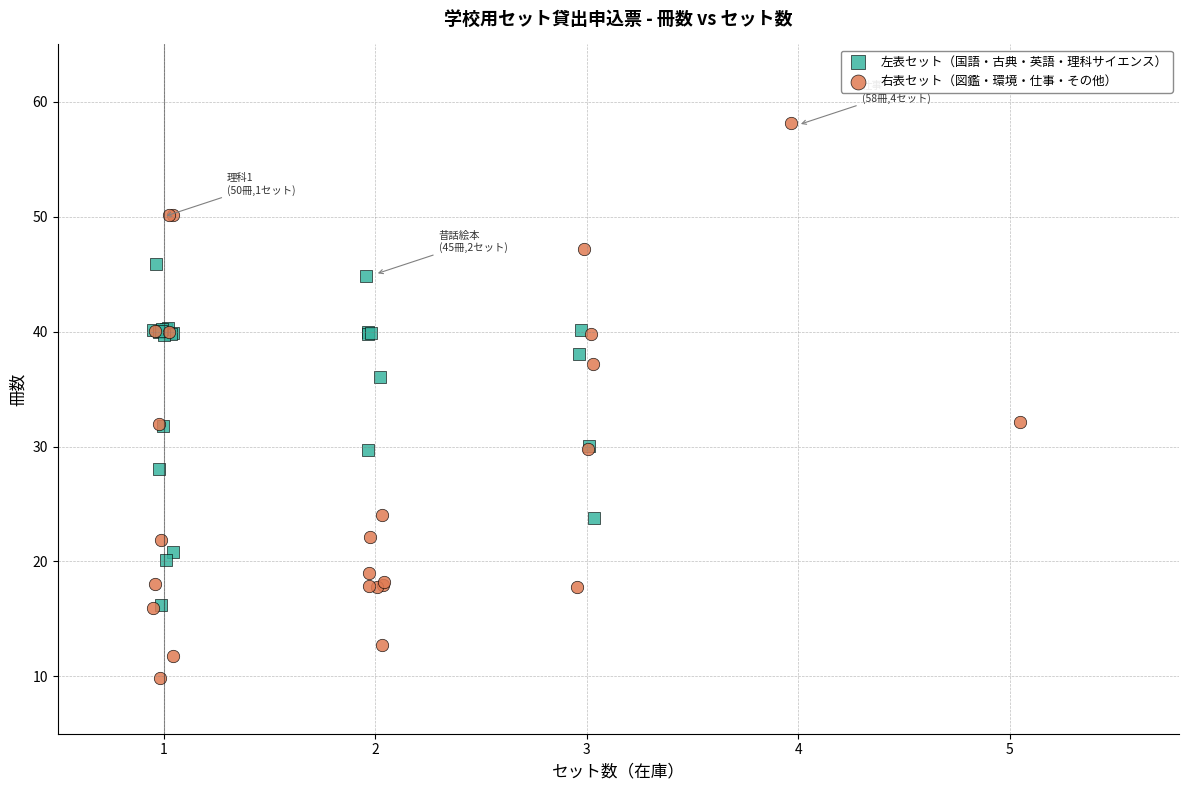

Which series has the widest spread of Y values?

右表セット（図鑑・環境・仕事・その他）